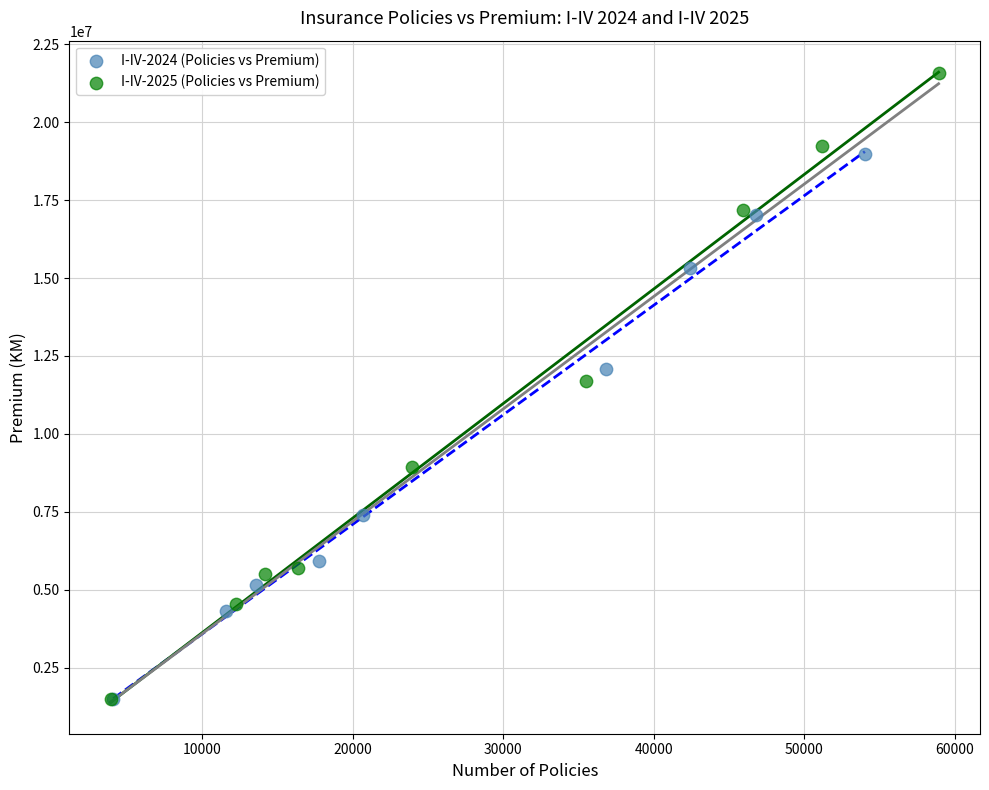

Which series contains the highest Y value?

I-IV-2025 (Policies vs Premium)